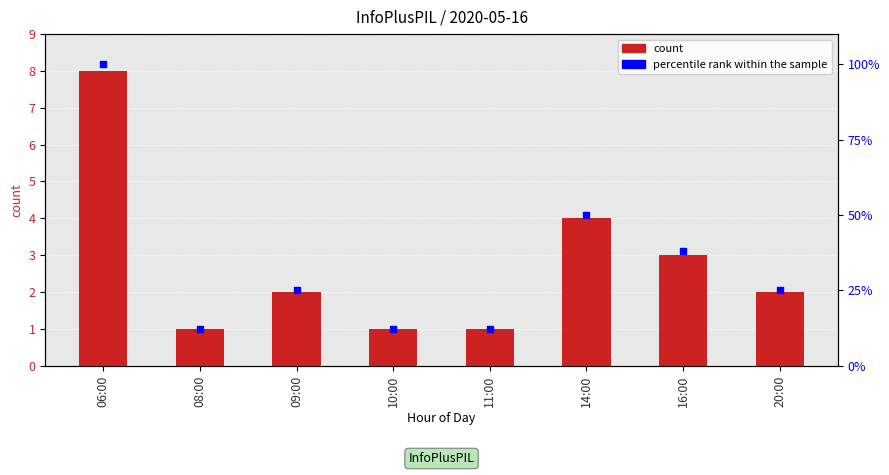

Which series has the largest Y range (max minus min)?

percentile rank within the sample